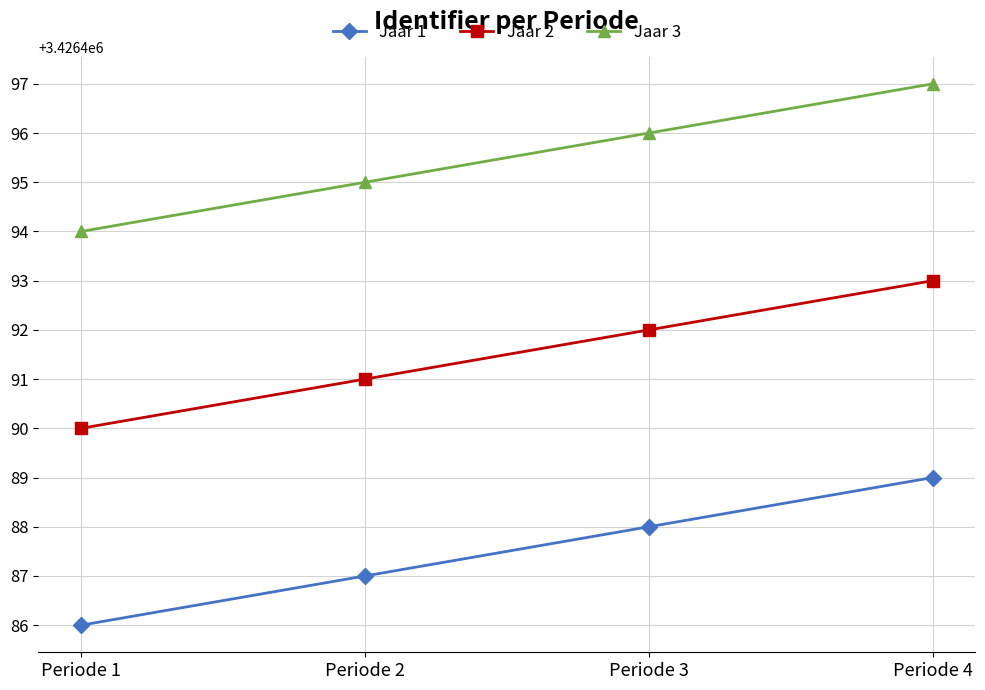

At which category does the chart reach its minimum across all series?

Periode 1